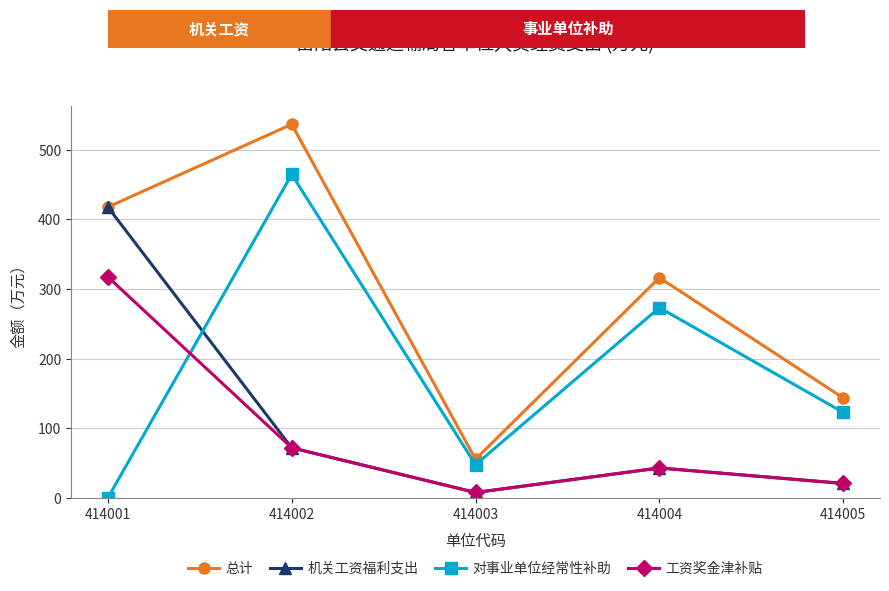

What is the difference between the highest and lowest values at 414005?

122.7